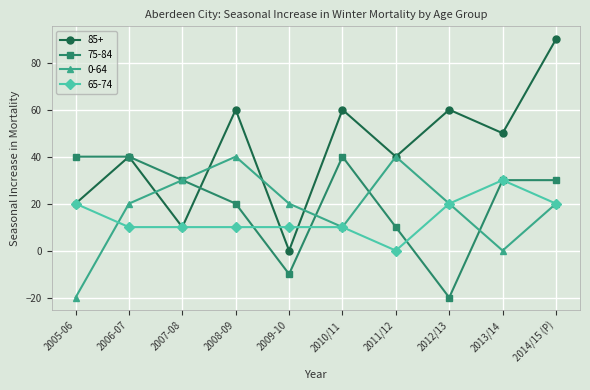

Count the number of data series in this chart.

4